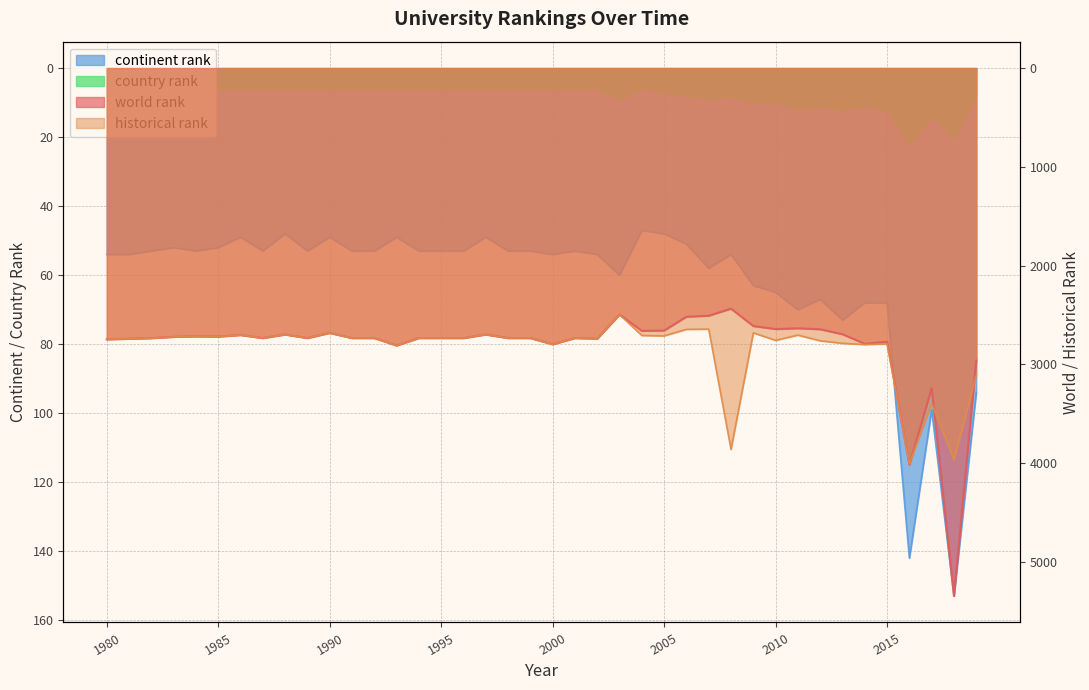

What is the maximum value for historical rank?

4010.5